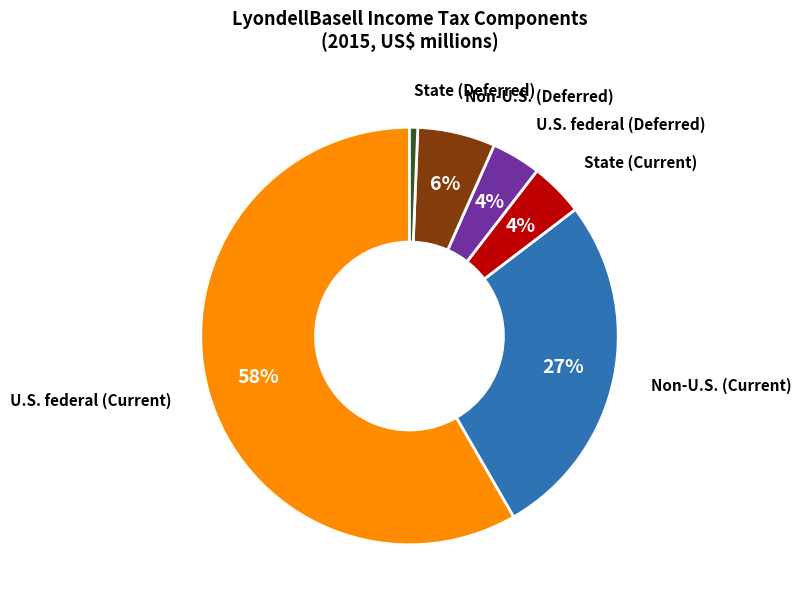

Is there any slice that represents more than half of the pie?

Yes